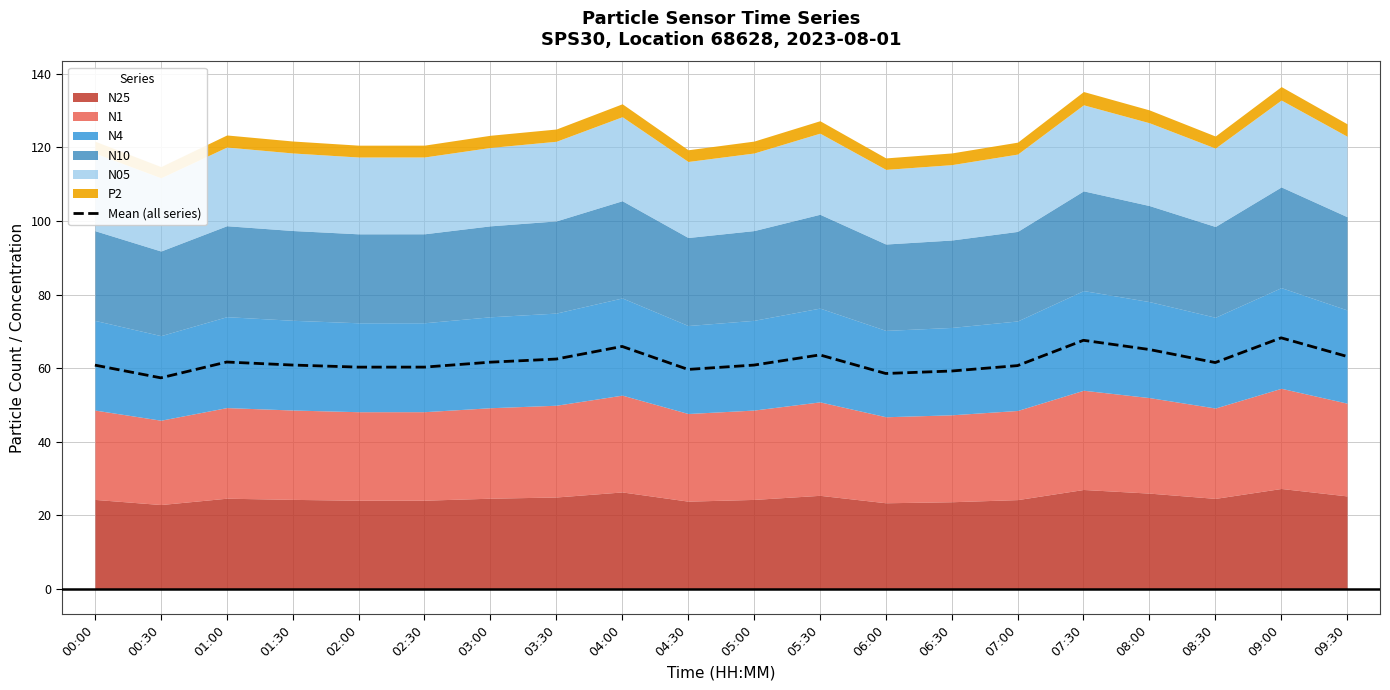

What is the value of the 9th point from the left?

65.9